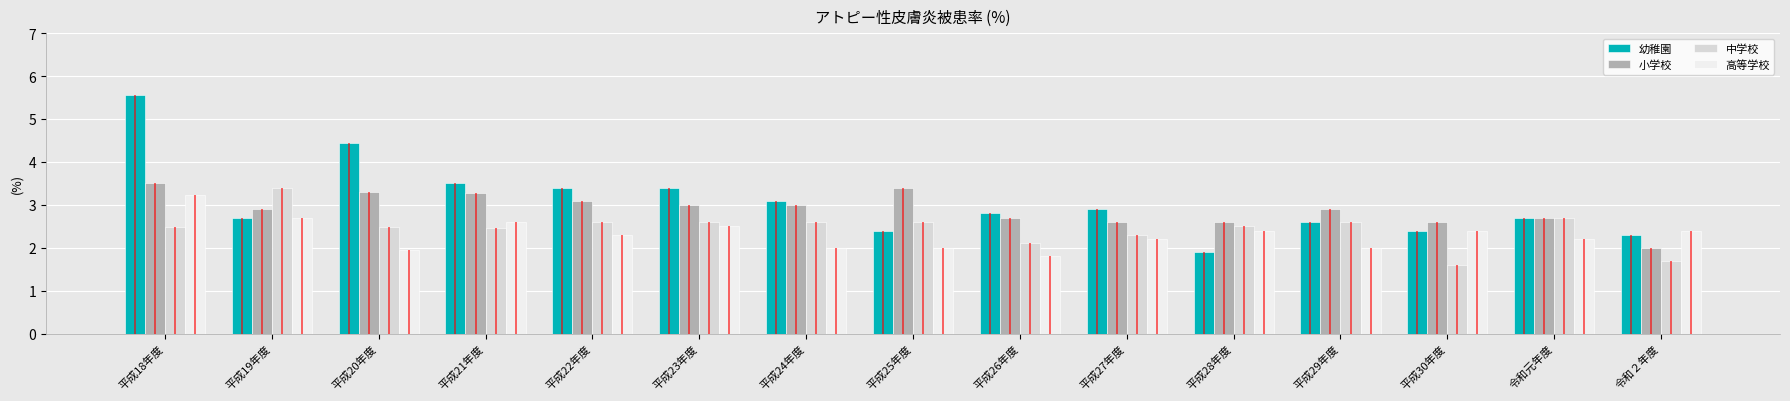

At which label does 小学校 reach its minimum?

令和２年度